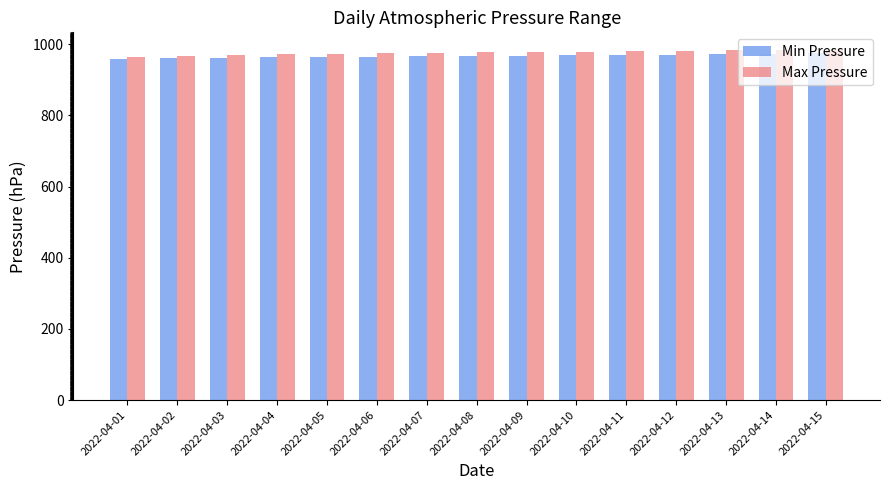

How many series are shown in this chart?

2